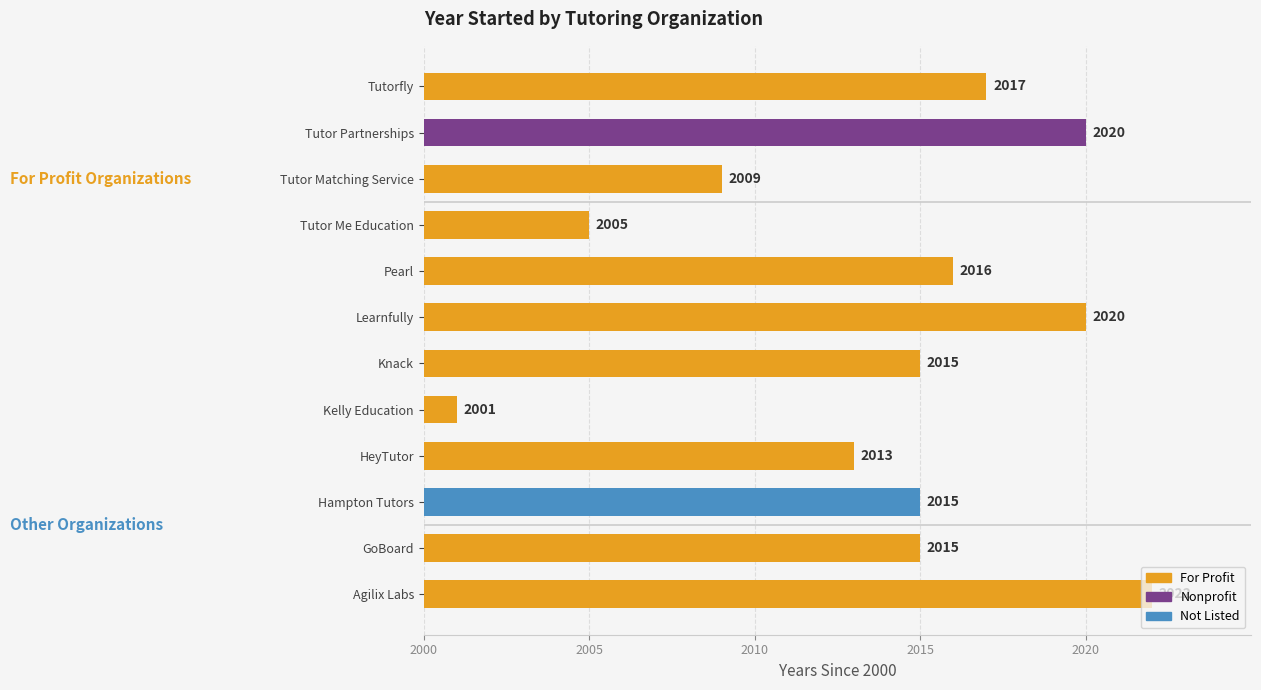

At which label does the data first exceed 15?

Agilix Labs